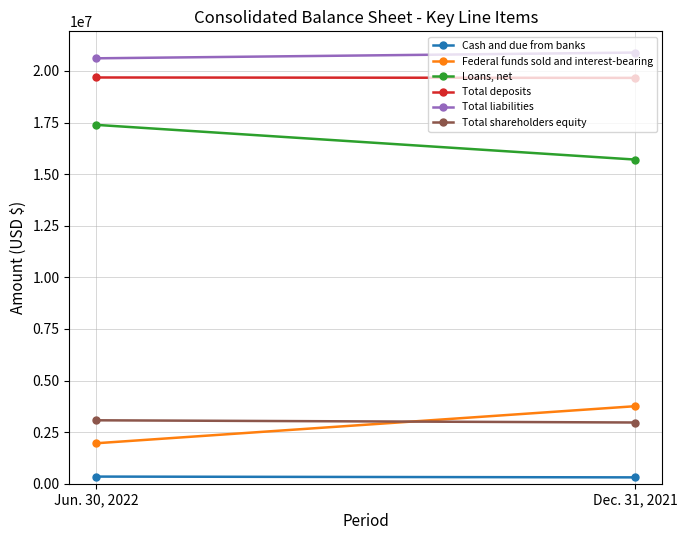

What value does the Total liabilities series have at Dec. 31, 2021?

20891870